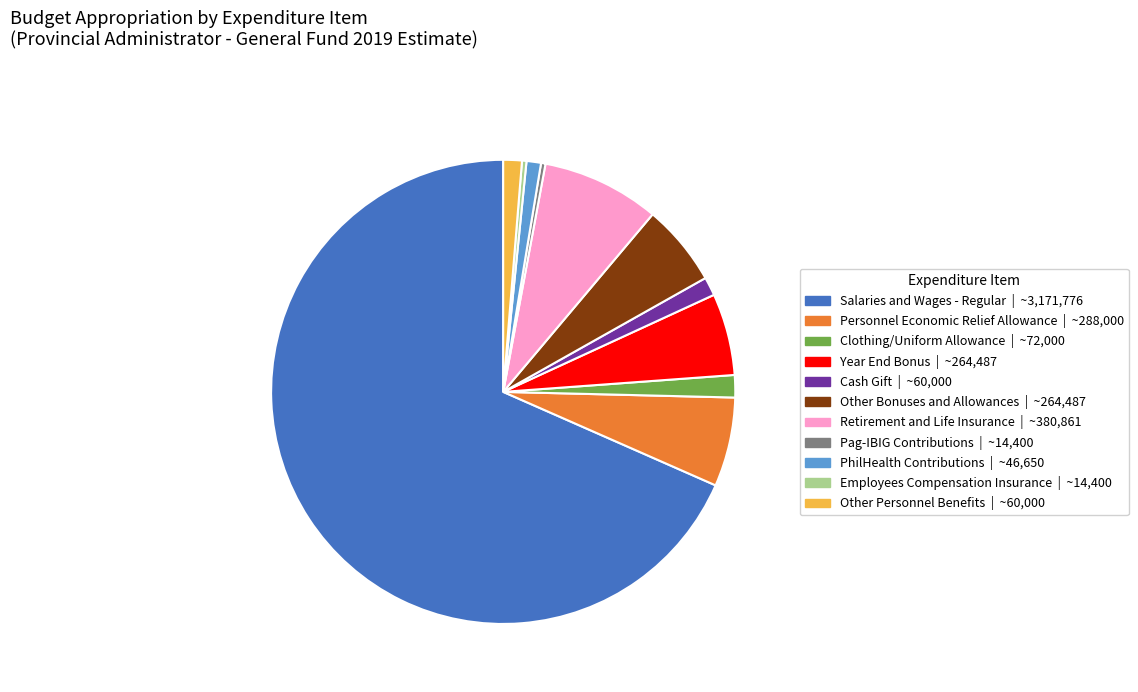

How many slices are in this pie chart?

11